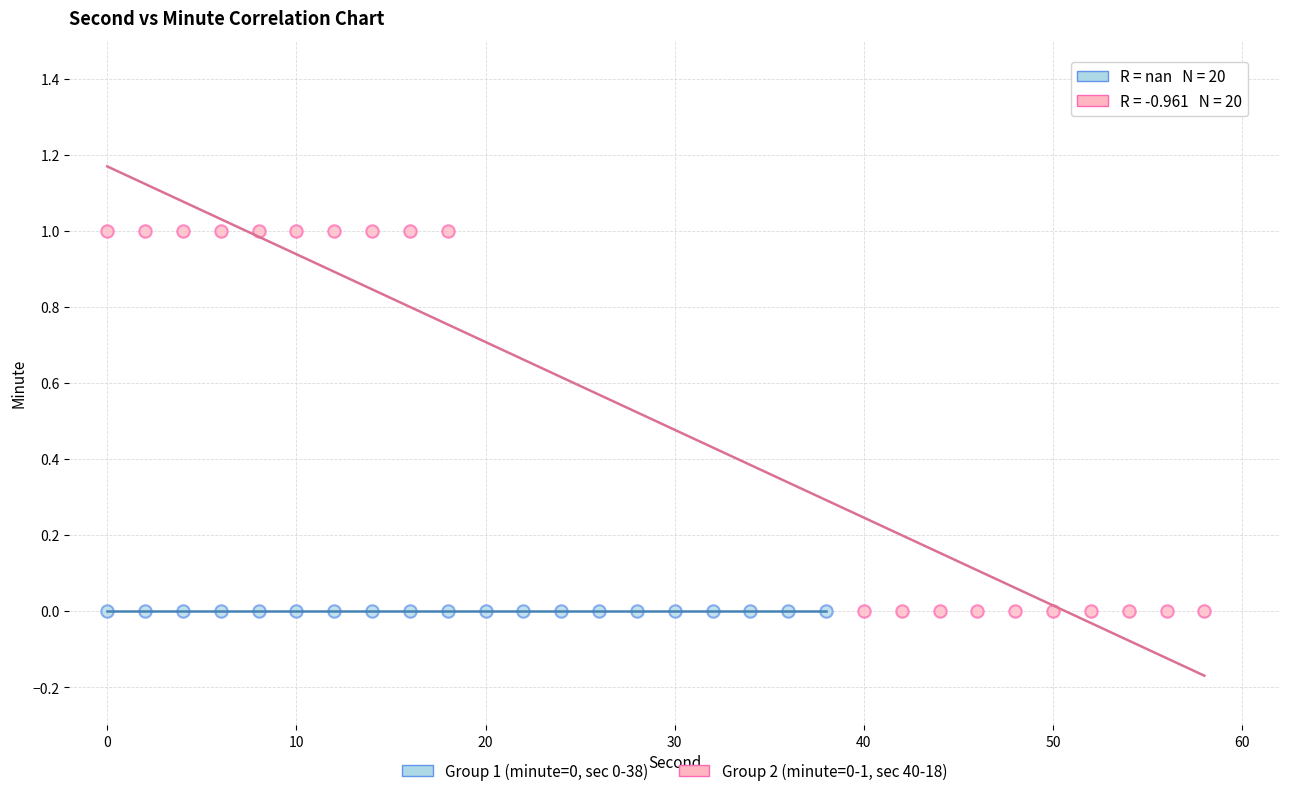

Which series reaches the maximum Y coordinate?

Group 2 (minute=0-1, sec 40-18)